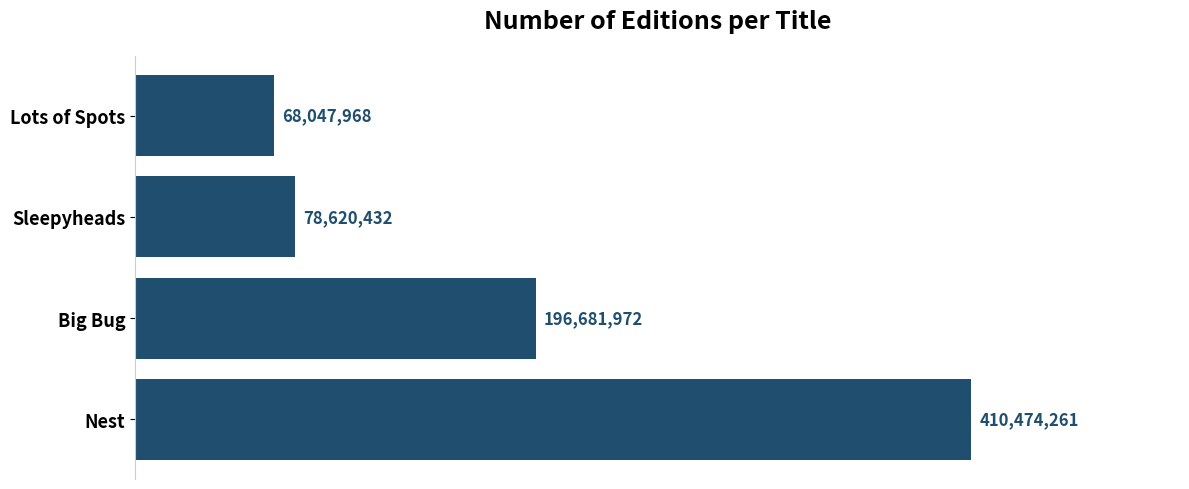

Are the bars grouped side by side (vs. stacked)?

No